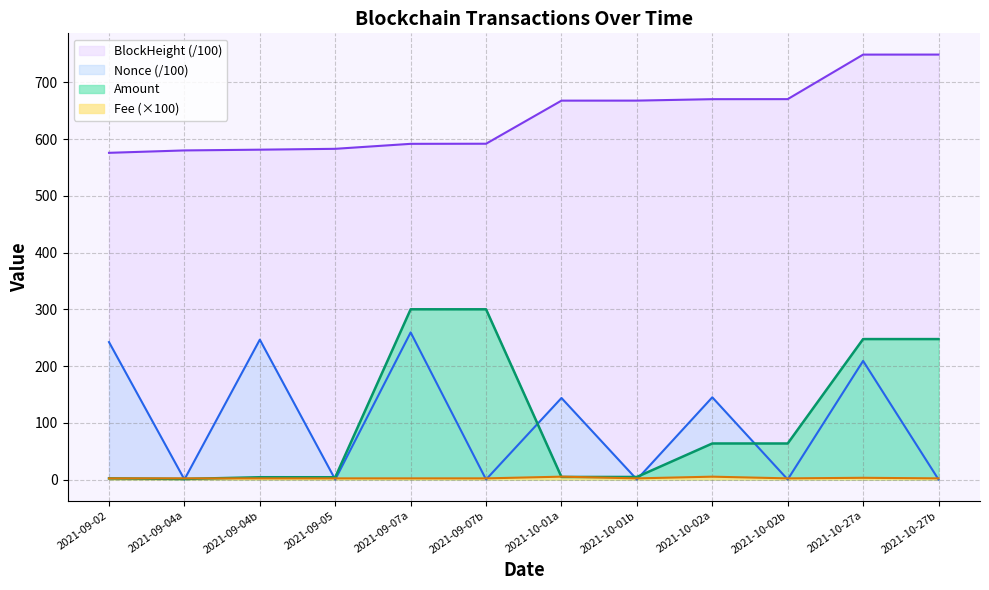

At which category is the sum across all series the highest?

2021-10-27a